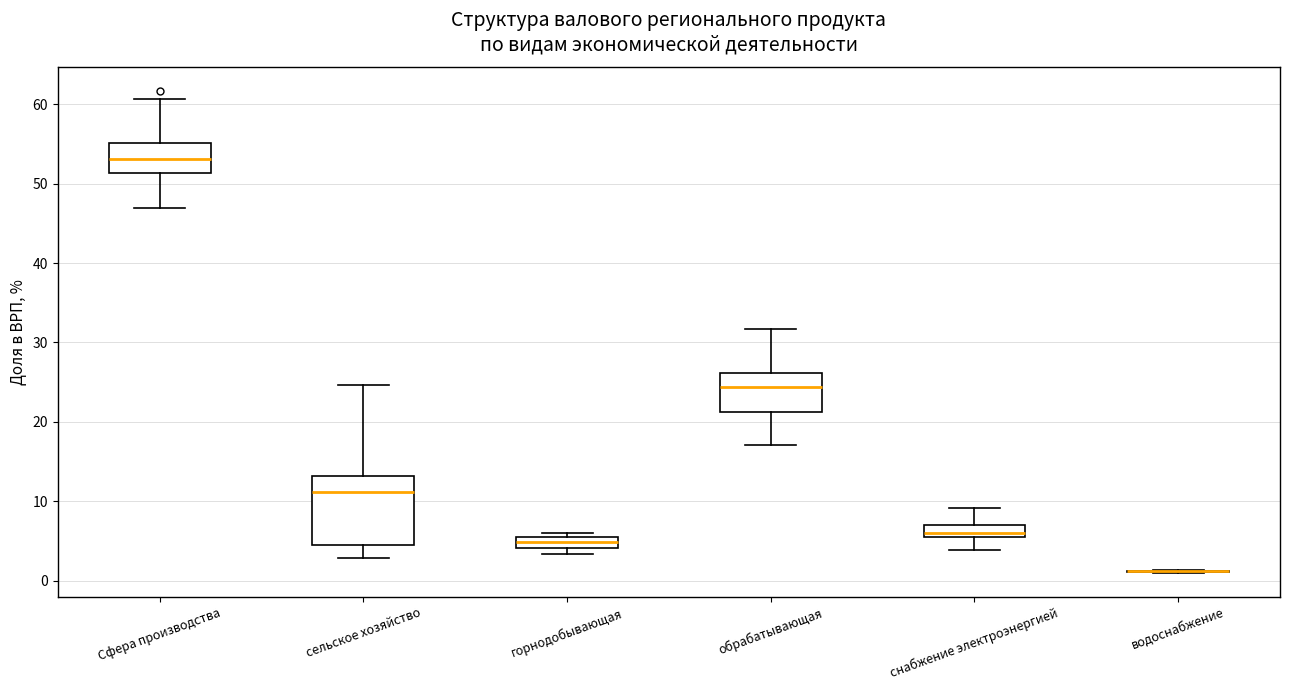

Where does the median line of the box for сельское хозяйство sit on the y-axis? The values are not printed on the chart, so give them approximately, as read against the axis.

11